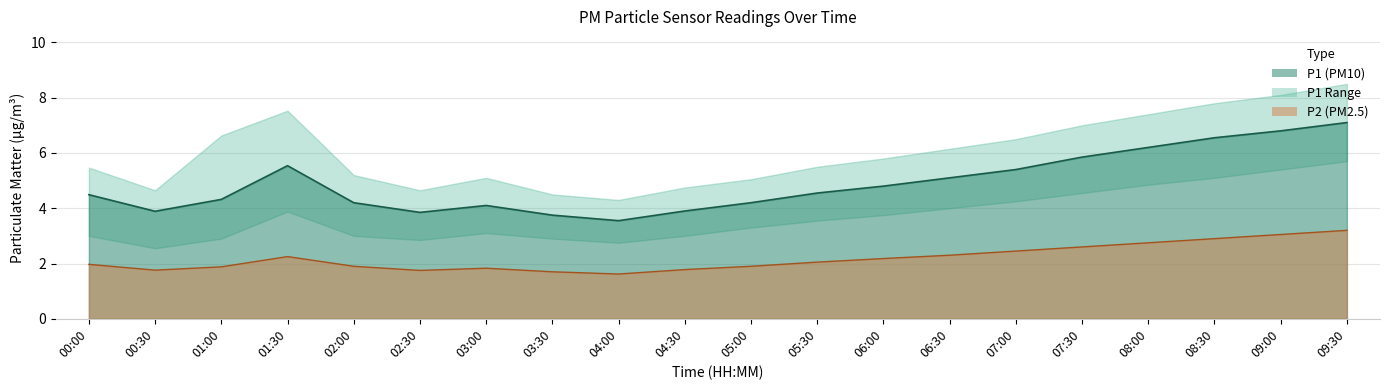

List the series in order of their overall mean, lowest first.

P2, P1